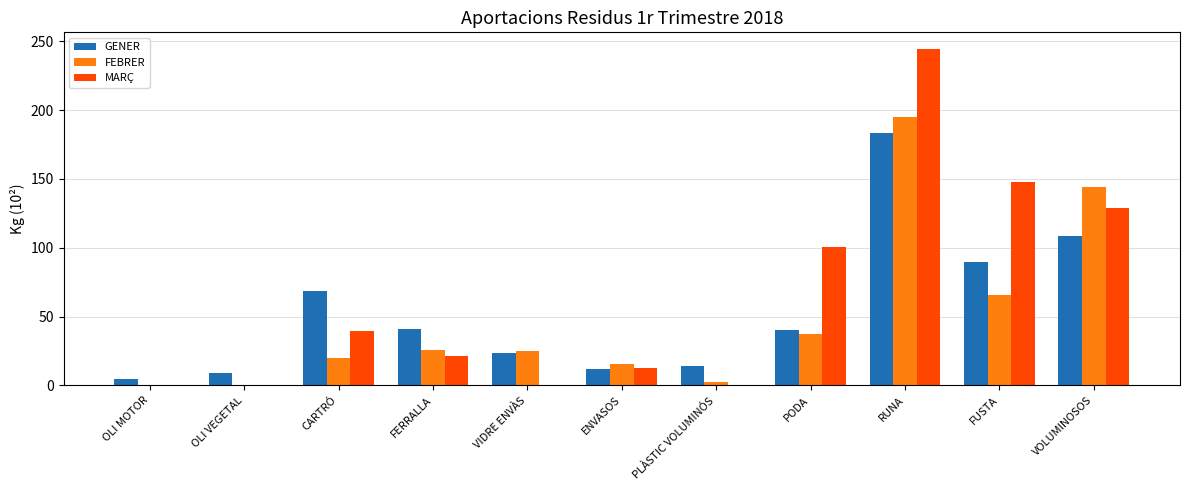

What are all the series names shown in the legend?

GENER, FEBRER, MARÇ